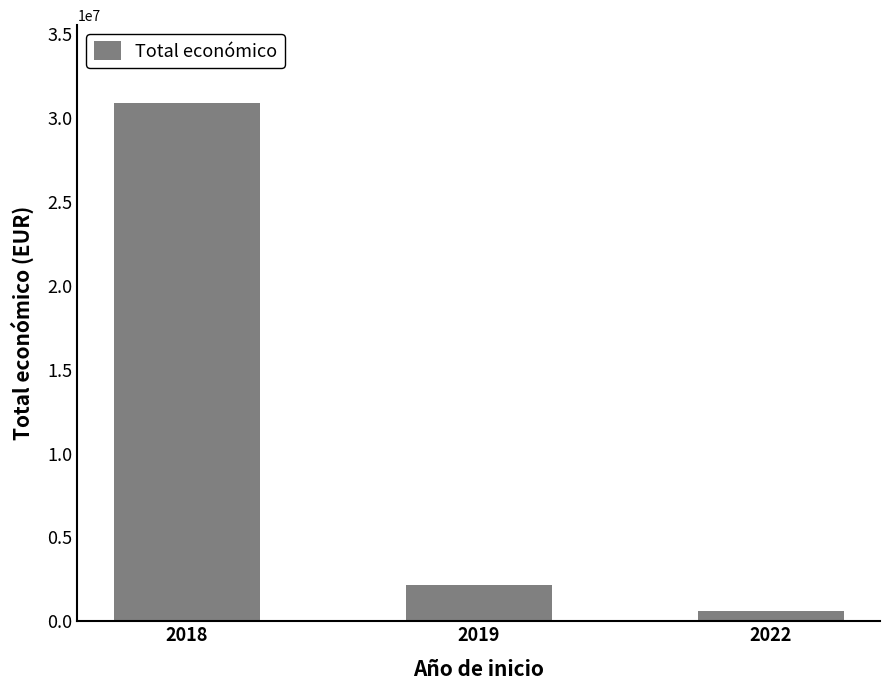

Reading left to right, list all the values displayed in this chart.

30911028	2134593	602260